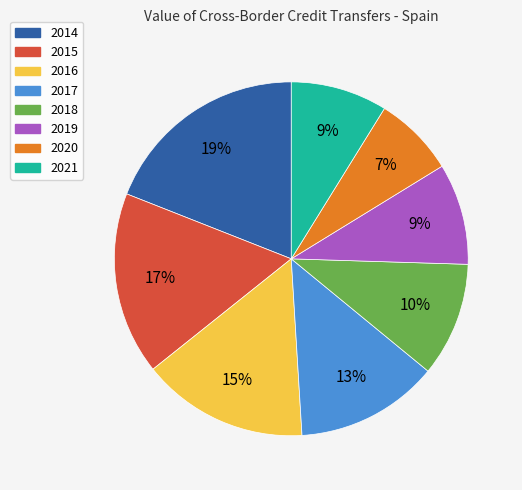

Is 2017 the majority of the pie?

No